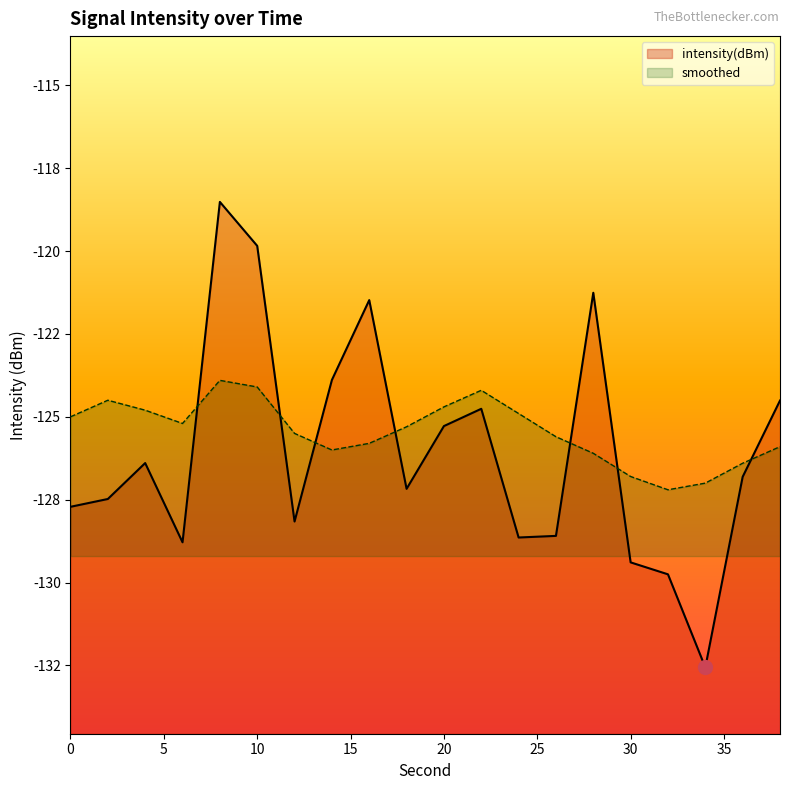

Reading left to right, extract all data points from this chart.

intensity(dBm): 0=-127.7	2=-127.5	4=-126.4	6=-128.8	8=-118.5	10=-119.8	12=-128.2	14=-123.9	16=-121.5	18=-127.2	20=-125.3	22=-124.8	24=-128.6	26=-128.6	28=-121.3	30=-129.4	32=-129.8	34=-132.6	36=-126.8	38=-124.5
smoothed: 0=-125.0	2=-124.5	4=-124.8	6=-125.2	8=-123.9	10=-124.1	12=-125.5	14=-126.0	16=-125.8	18=-125.3	20=-124.7	22=-124.2	24=-124.9	26=-125.6	28=-126.1	30=-126.8	32=-127.2	34=-127.0	36=-126.4	38=-125.9